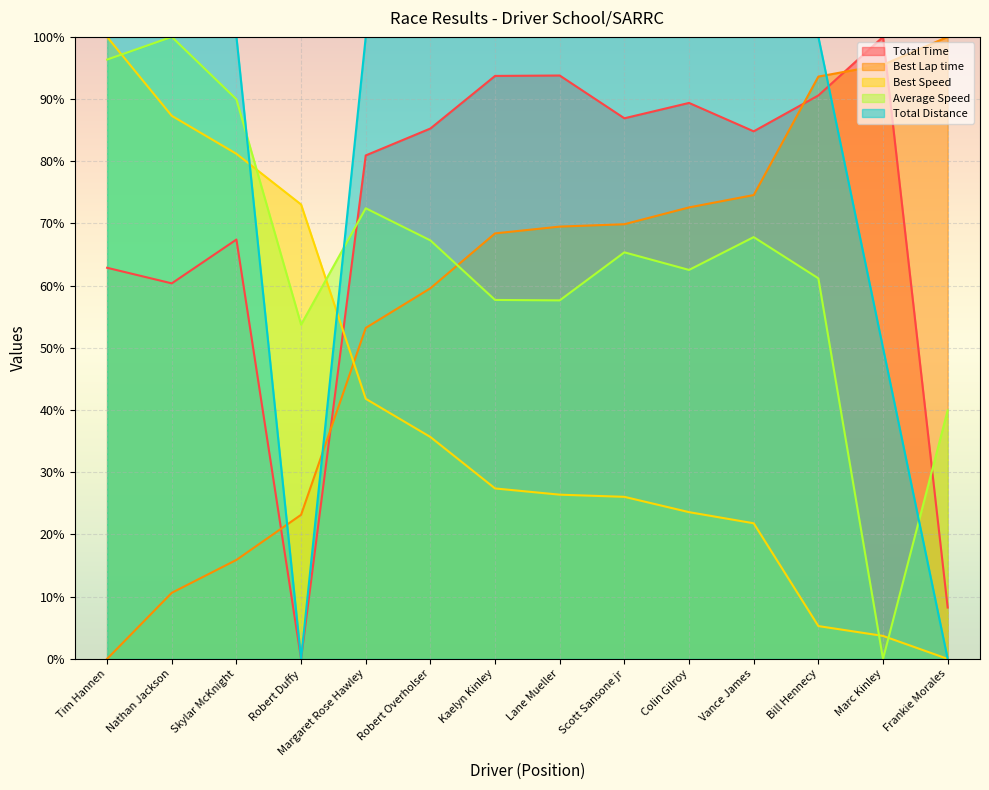

How many lines are shown in the chart?

5